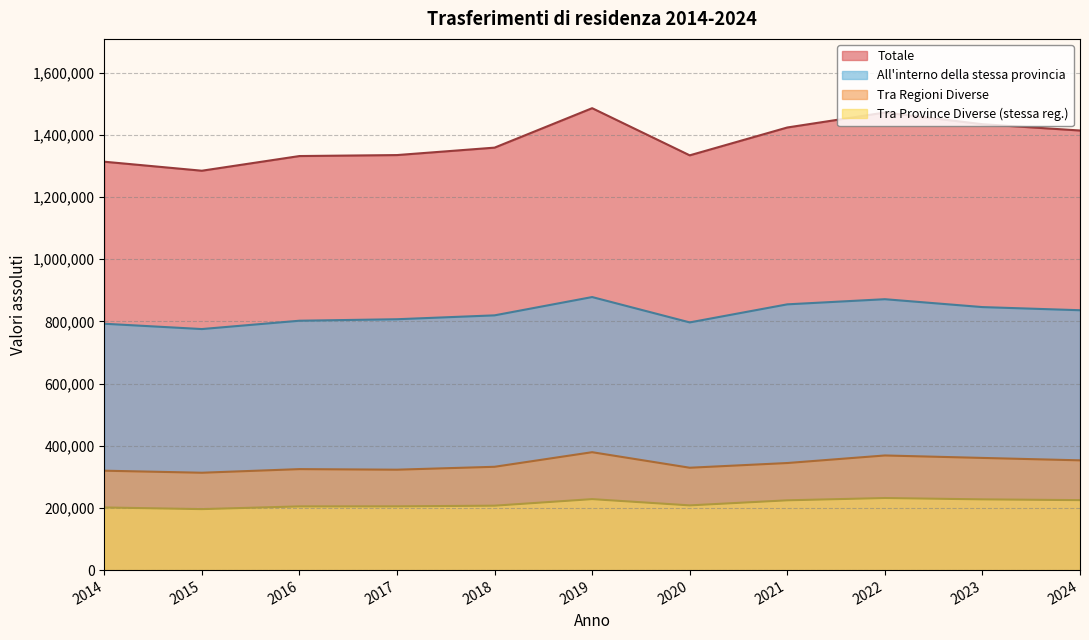

How many lines are shown in the chart?

4